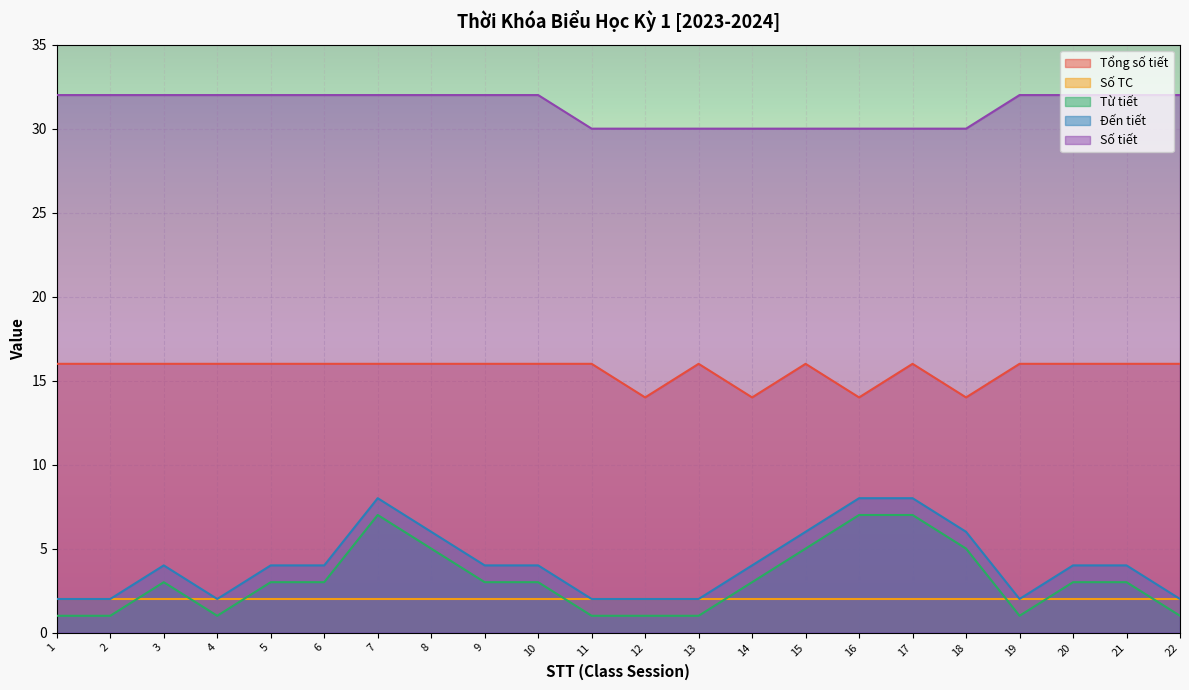

Is it true that Số tiết equals 18 at 13?

False